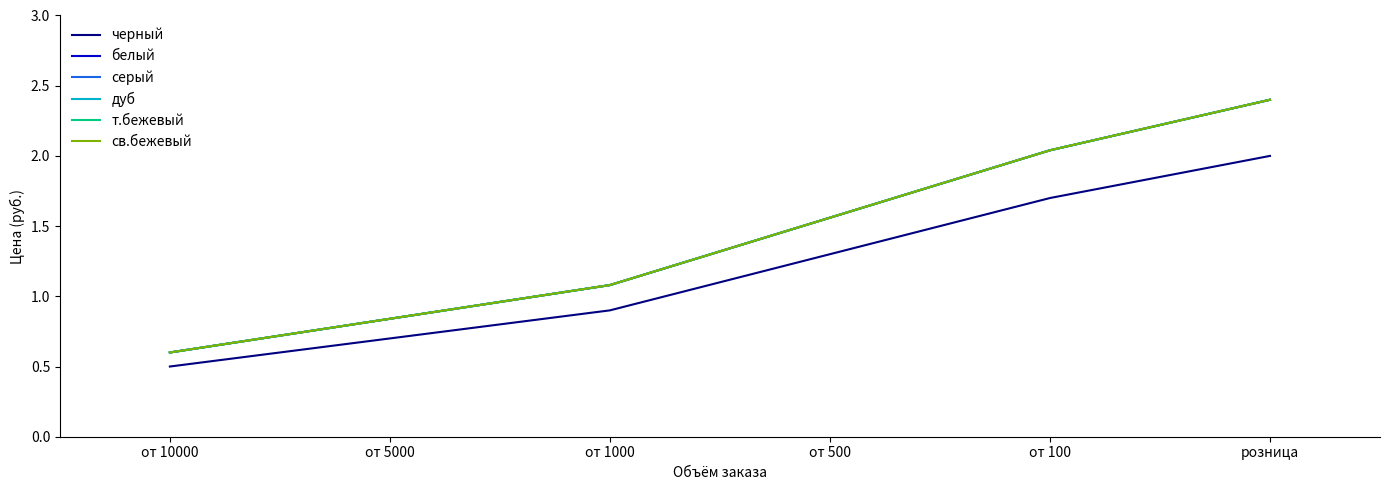

Reading left to right, transcribe all the data shown in this chart.

черный: 0.5	0.7	0.9	1.3	1.7	2.0
белый: 0.6	0.8	1.1	1.6	2.0	2.4
серый: 0.6	0.8	1.1	1.6	2.0	2.4
дуб: 0.6	0.8	1.1	1.6	2.0	2.4
т.бежевый: 0.6	0.8	1.1	1.6	2.0	2.4
св.бежевый: 0.6	0.8	1.1	1.6	2.0	2.4